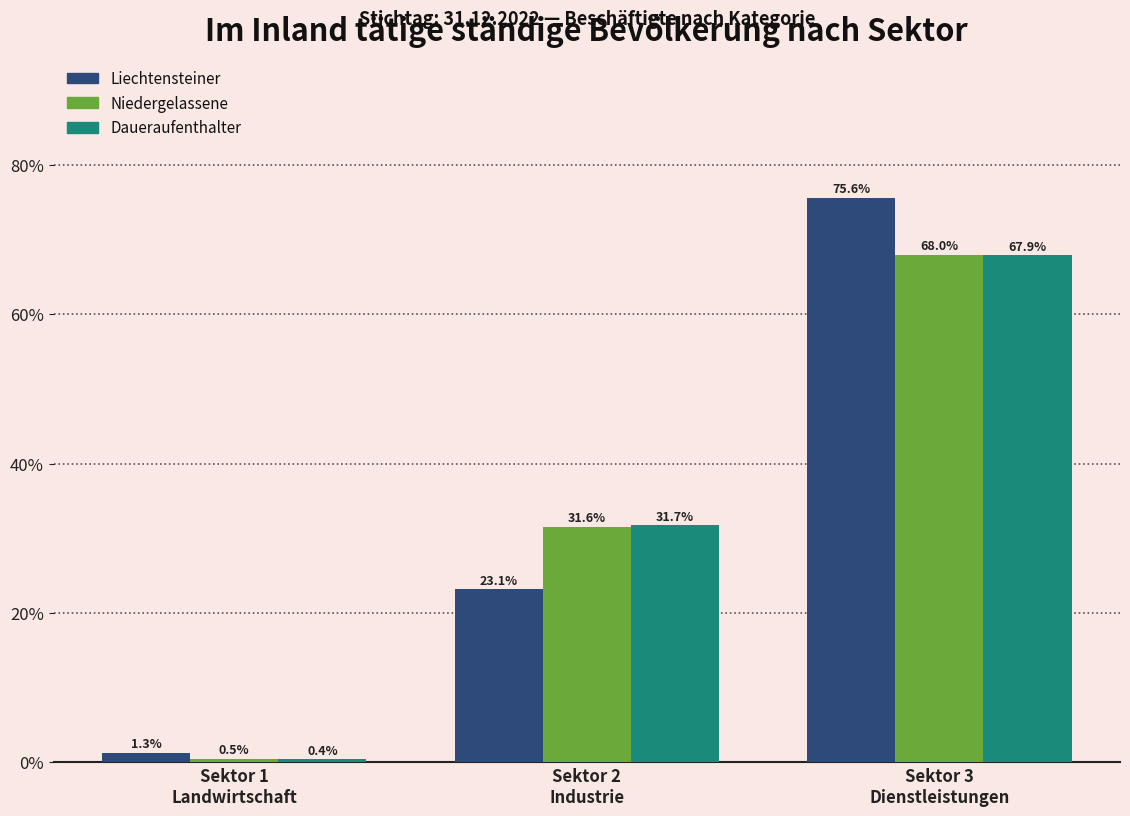

Reading left to right, what are all the values shown in this chart?

Liechtensteiner: 1.3	23.1	75.6
Niedergelassene: 0.5	31.6	68.0
Daueraufenthalter: 0.4	31.7	67.9